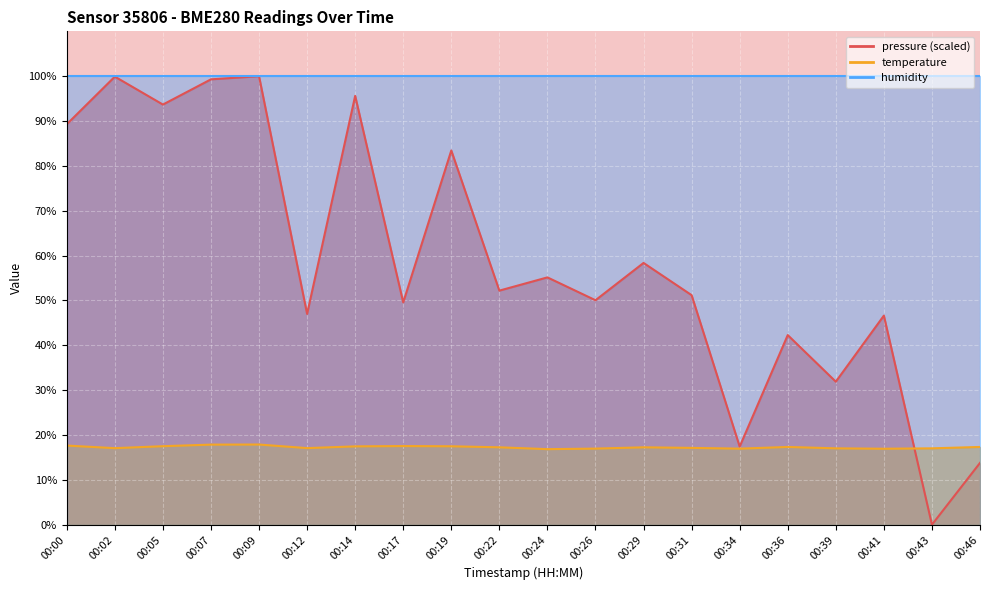

Read the temperature value at 00:46.

17.3